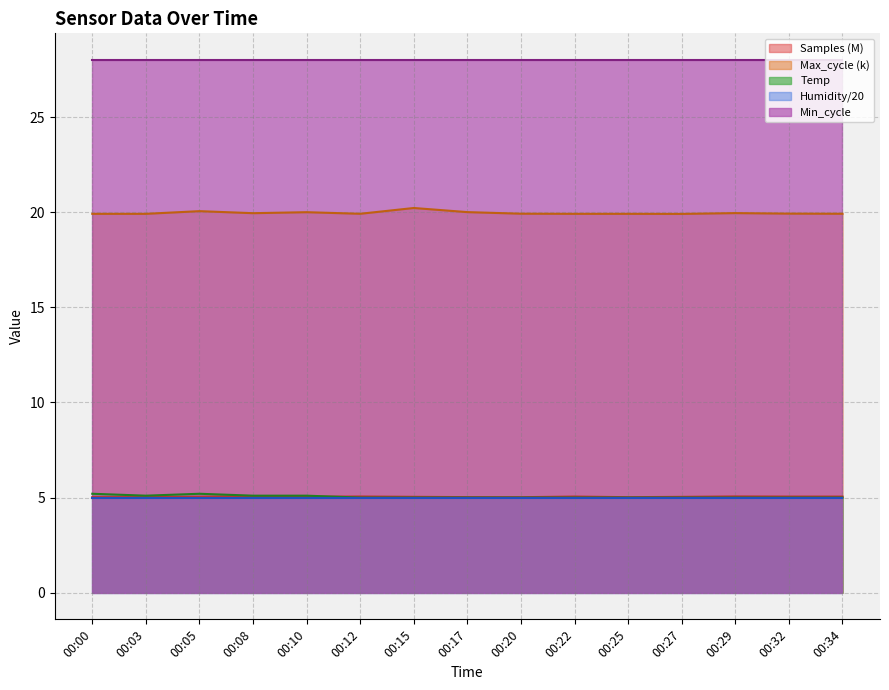

Which category has the lowest value across all series?

00:12